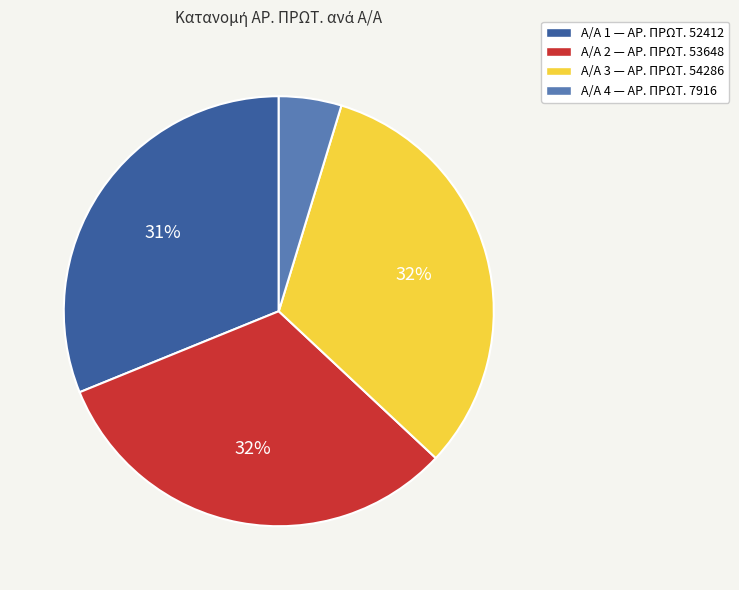

Does any single category account for the majority?

No